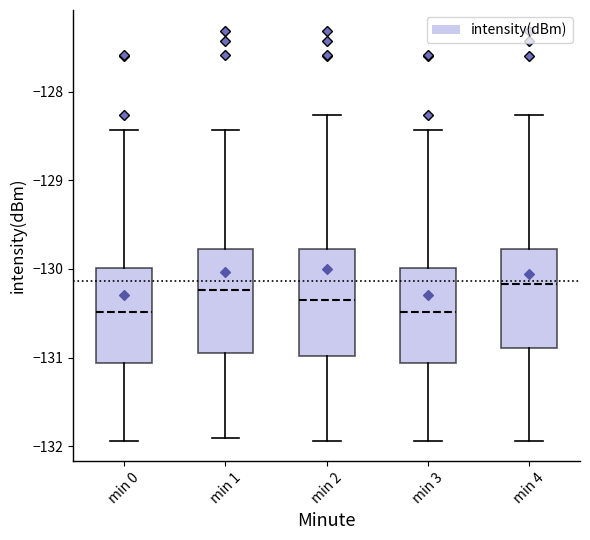

Where does the upper whisker of the box for min 4 end on the y-axis? The values are not printed on the chart, so give them approximately, as read against the axis.

-128.3